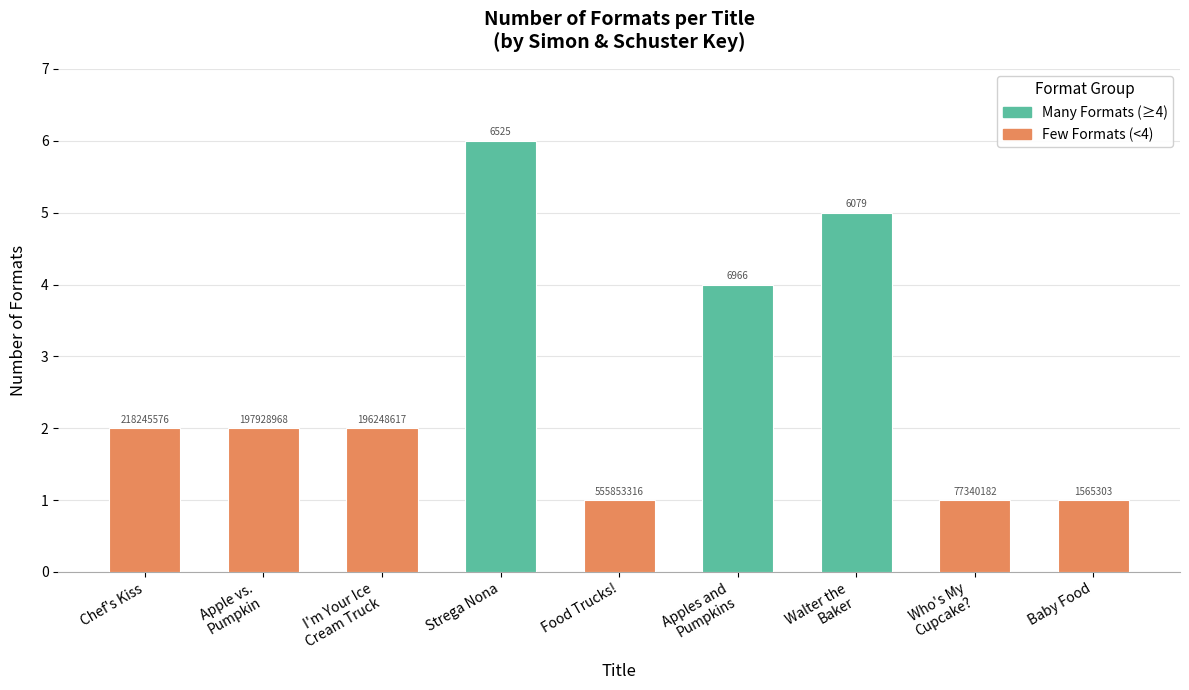

Is it true that the value at Baby Food is 0?

False